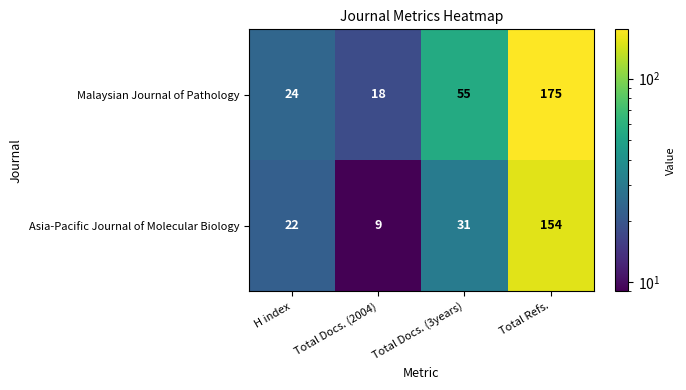

True or false: Malaysian Journal of Pathology has a value of 55 at Total Docs. (3years).

True